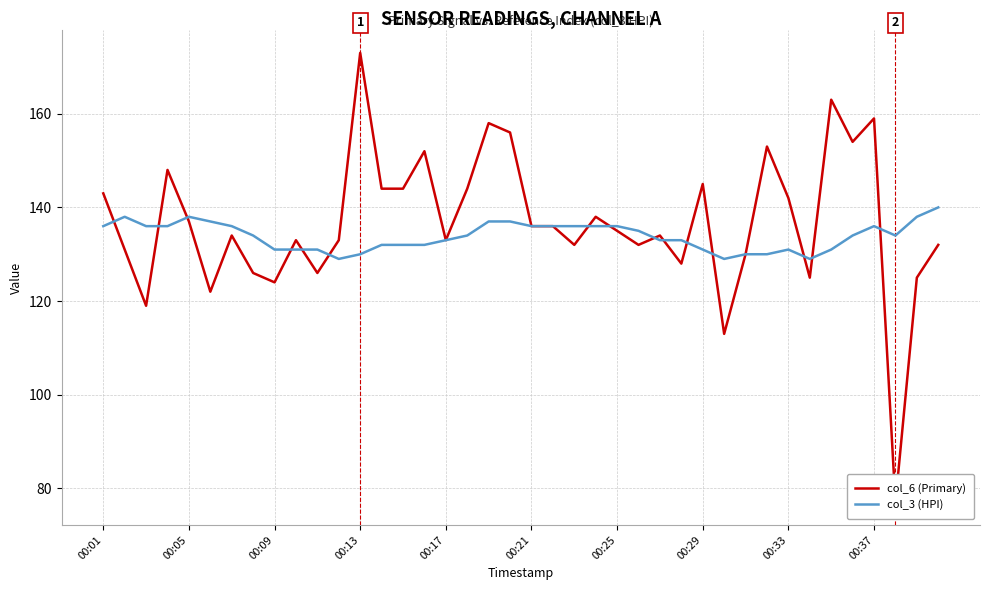

What is the maximum value for col_6 (Primary)?

173